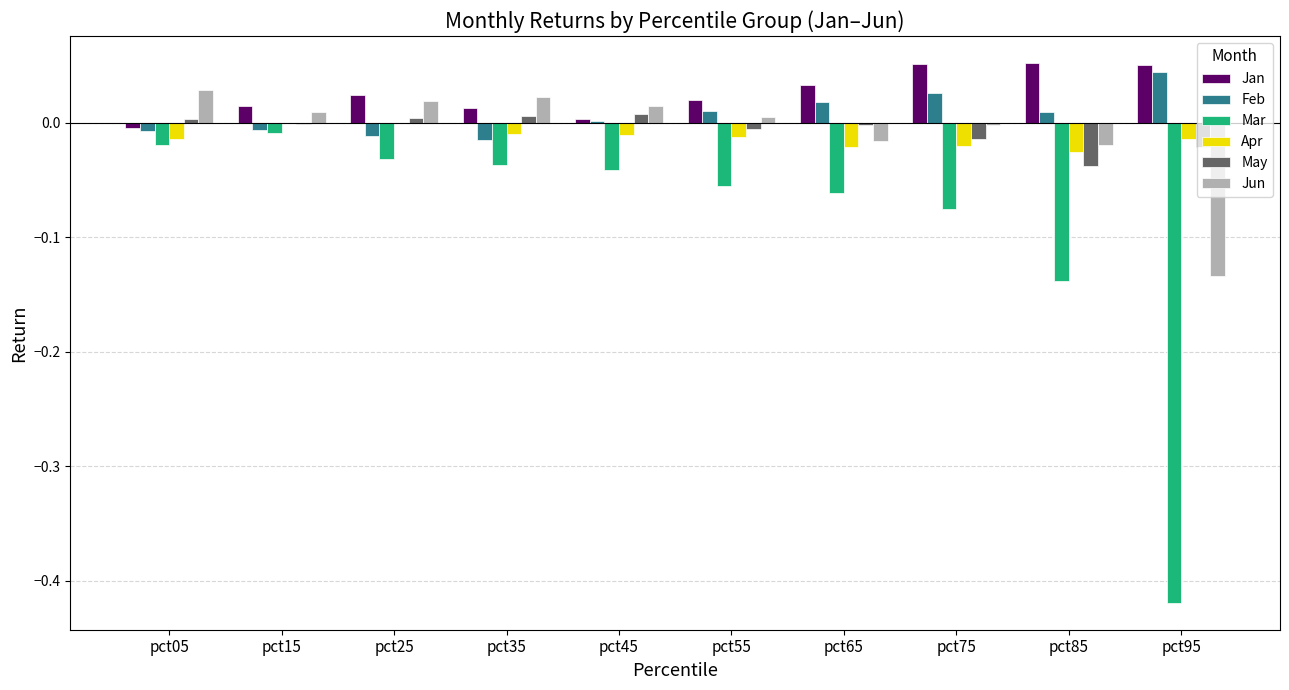

Which series changed the most between pct45 and pct85?

Mar